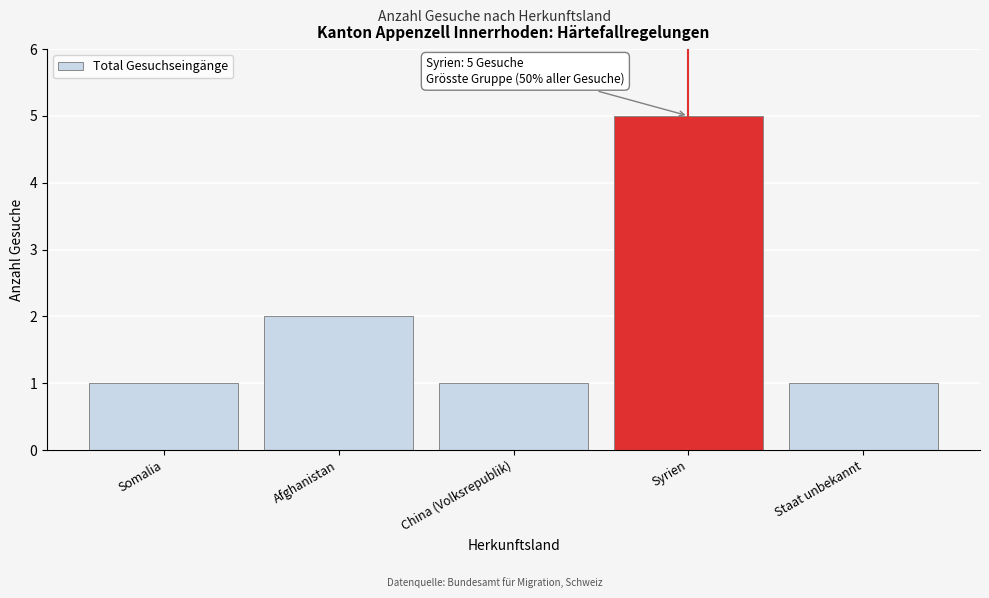

Reading left to right, extract all data points from this chart.

1	2	1	5	1